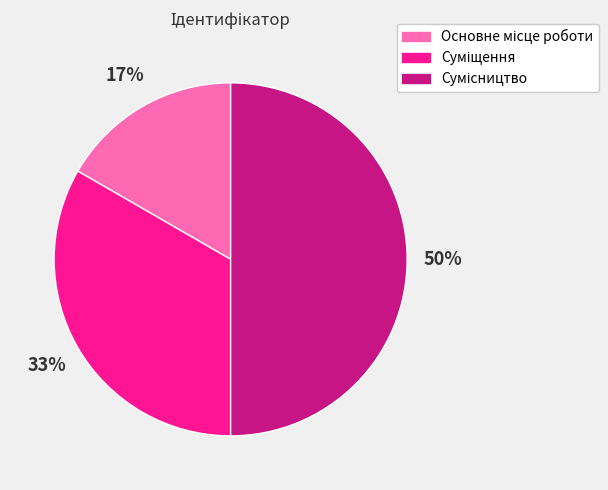

To the nearest percent, what is the difference between the largest and smallest slice percentages?

33%